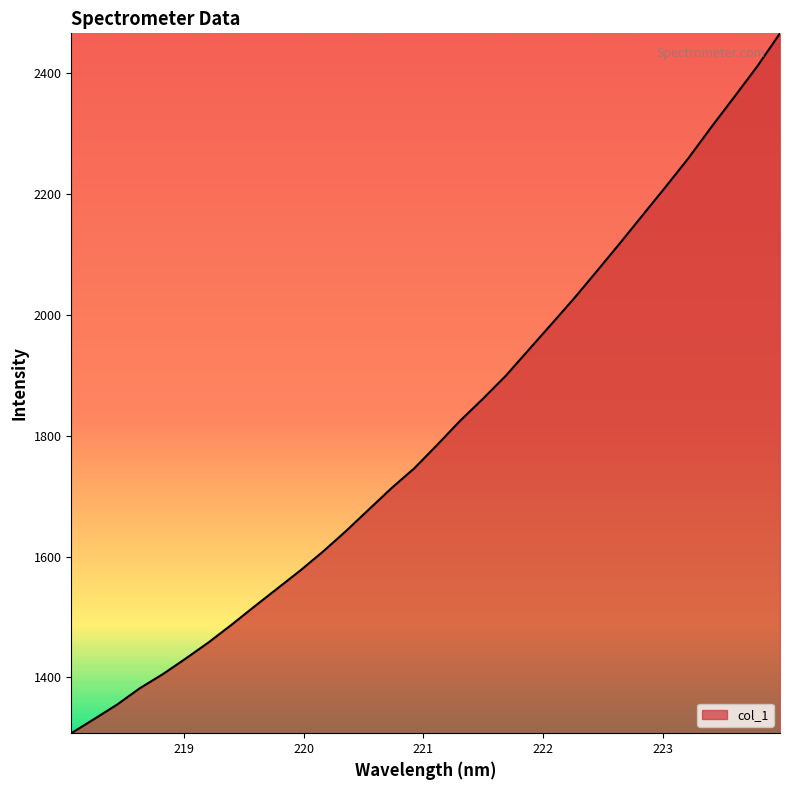

What is the difference between the maximum and second lowest values?

1134.7